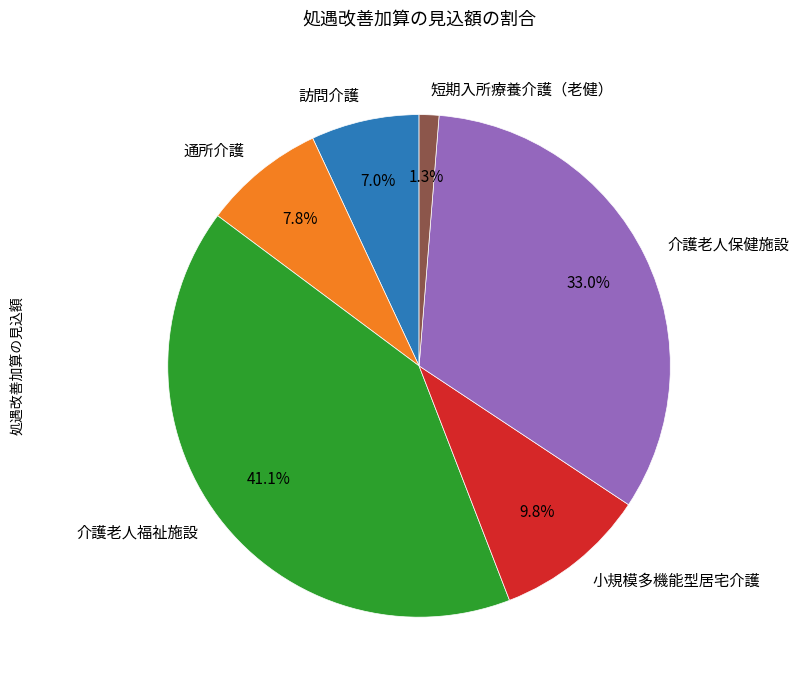

Combined, do 介護老人保健施設 and 介護老人福祉施設 account for over 50%?

Yes